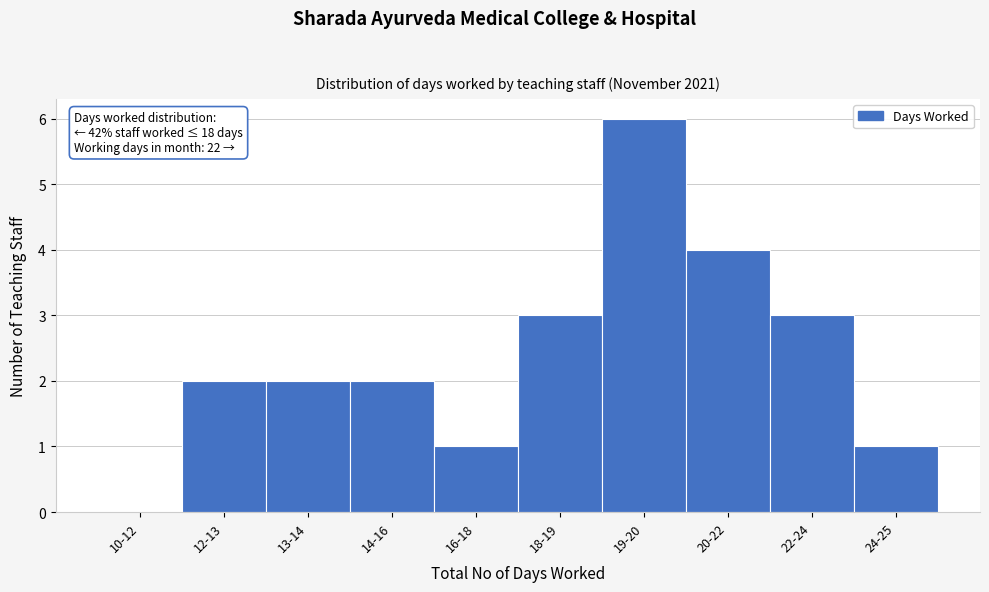

Reading left to right, transcribe all the data shown in this chart.

10-12=0	12-13=2	13-14=2	14-16=2	16-18=1	18-19=3	19-20=6	20-22=4	22-24=3	24-25=1